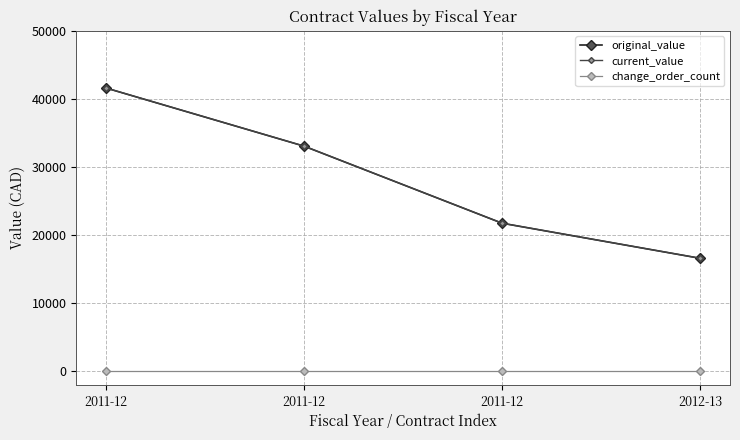

Is this an area chart (filled region under the line)?

No